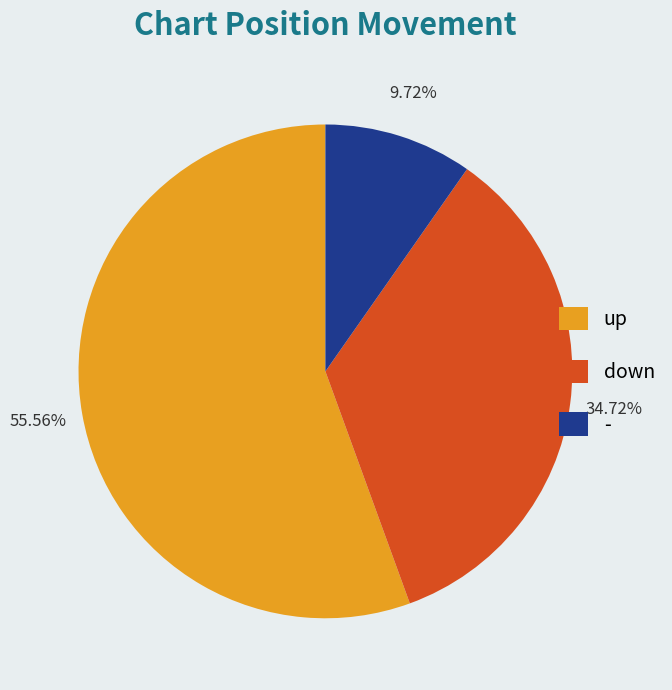

To the nearest percent, what portion does - represent?

10%